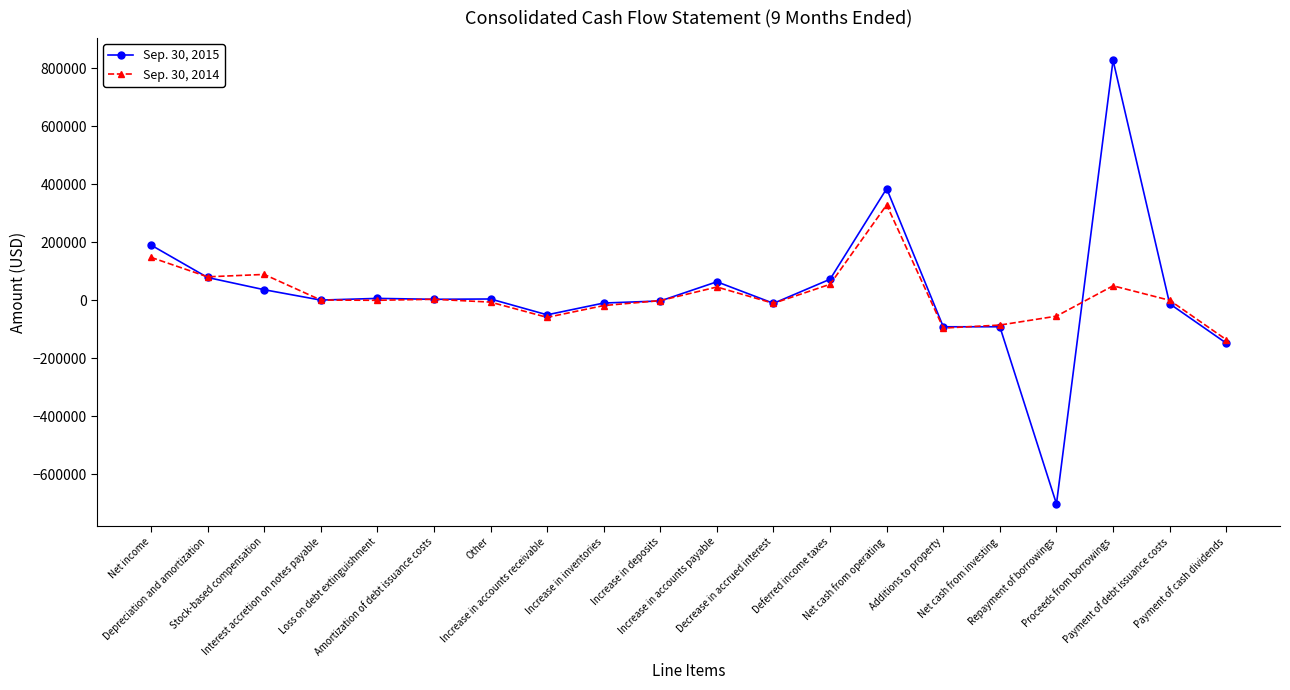

What is the minimum value for Sep. 30, 2015?

-702685